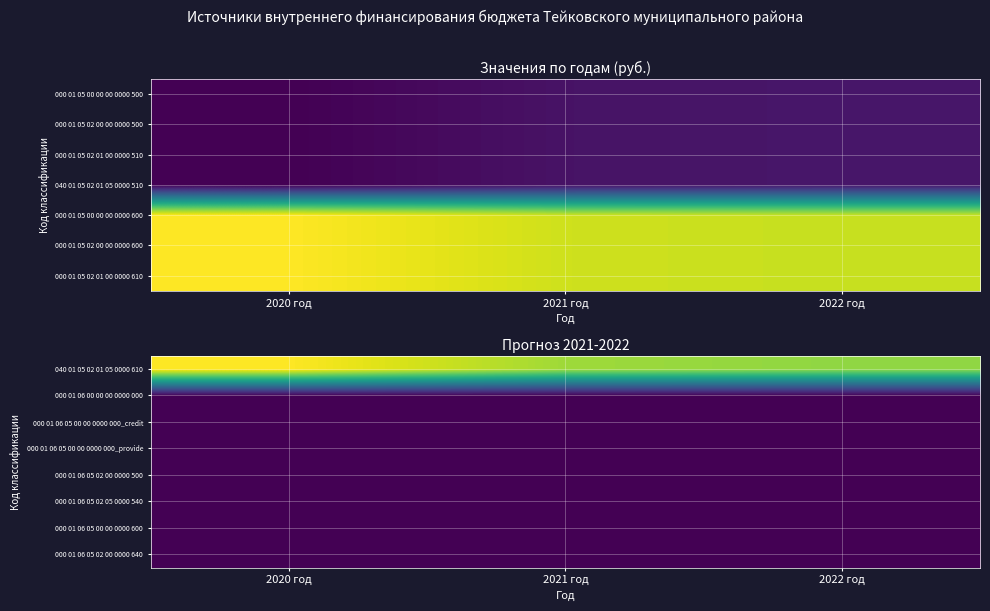

At how many categories does at least one series exceed 165453742?

3